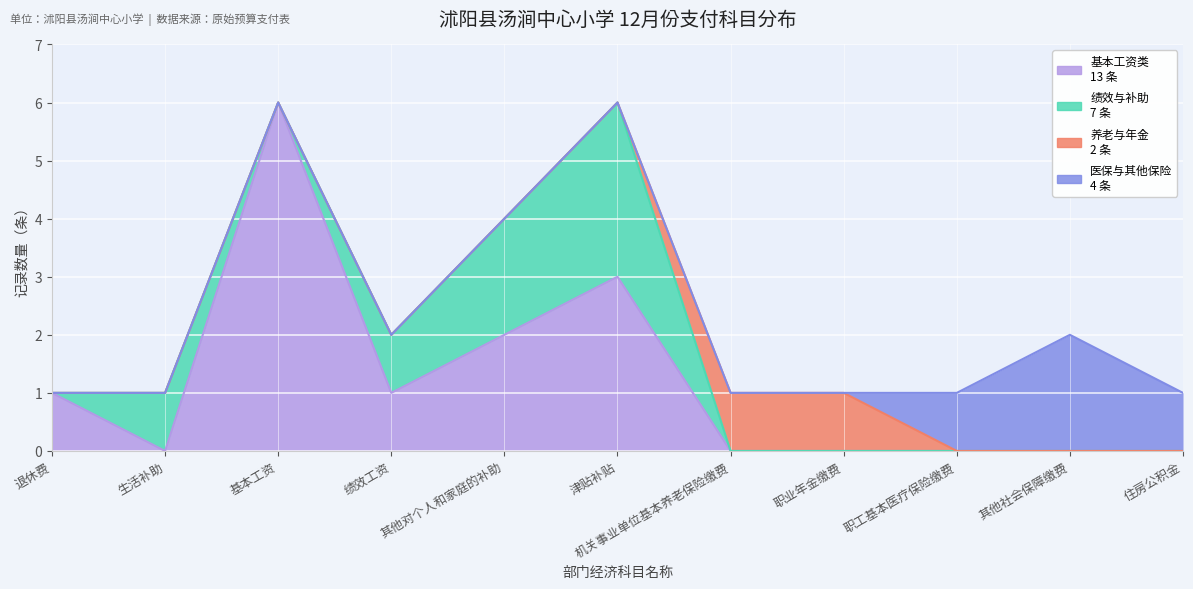

Which series has the largest total across all categories?

基本工资类